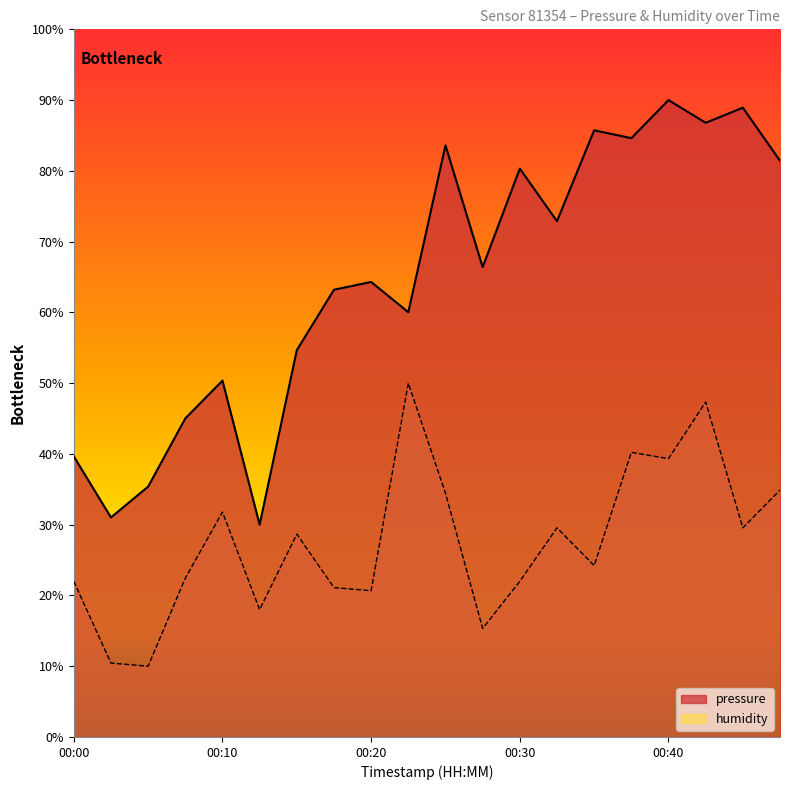

The humidity series shows 70.1 at 00:40. True or false?

False